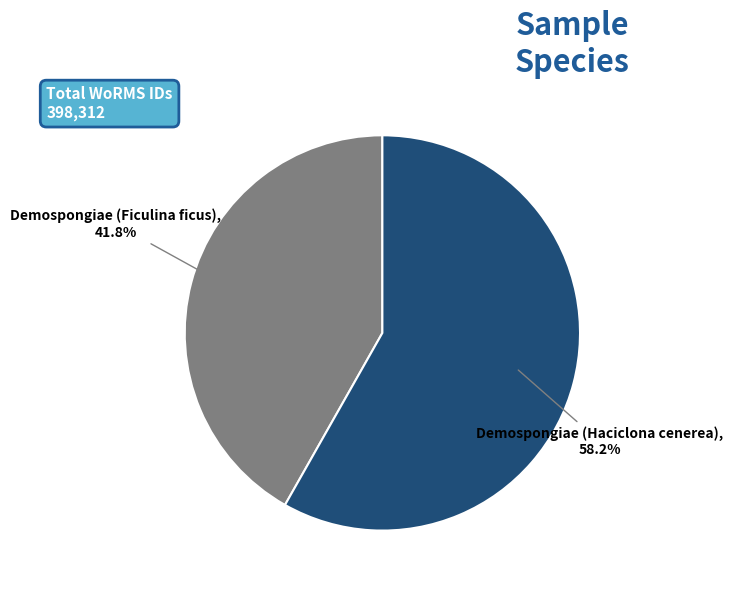

Rank the categories by value from lowest to highest.

Demospongiae (Ficulina ficus), Demospongiae (Haciclona cenerea)